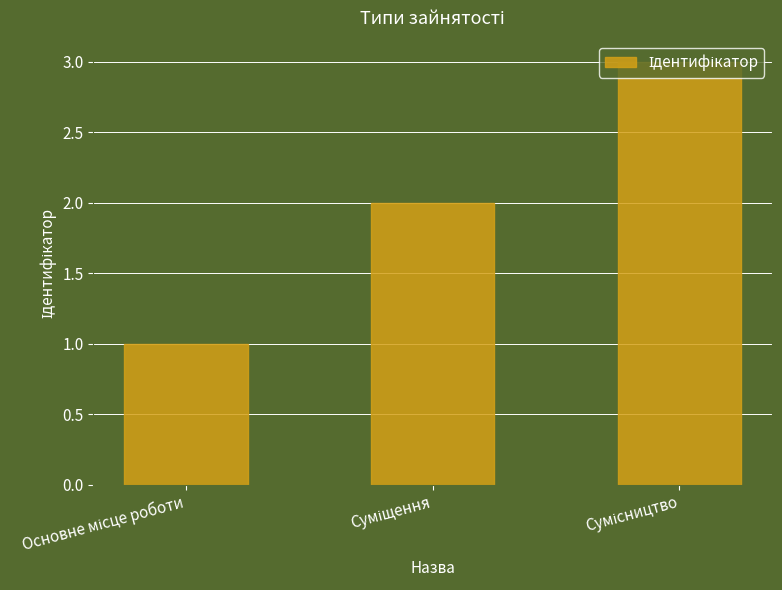

What is the maximum value shown in the chart?

3